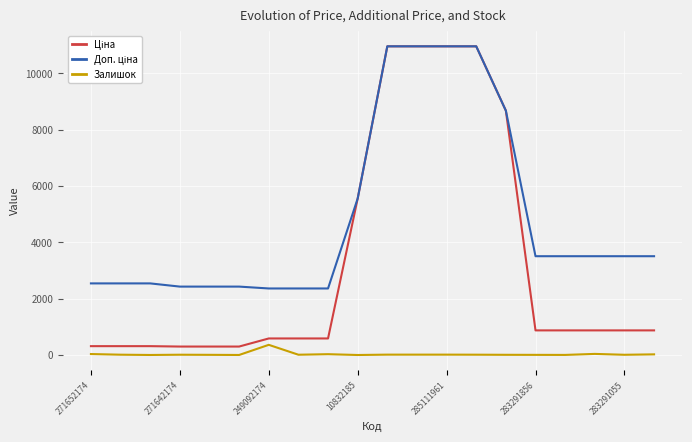

What is the greatest value displayed?

10964.4